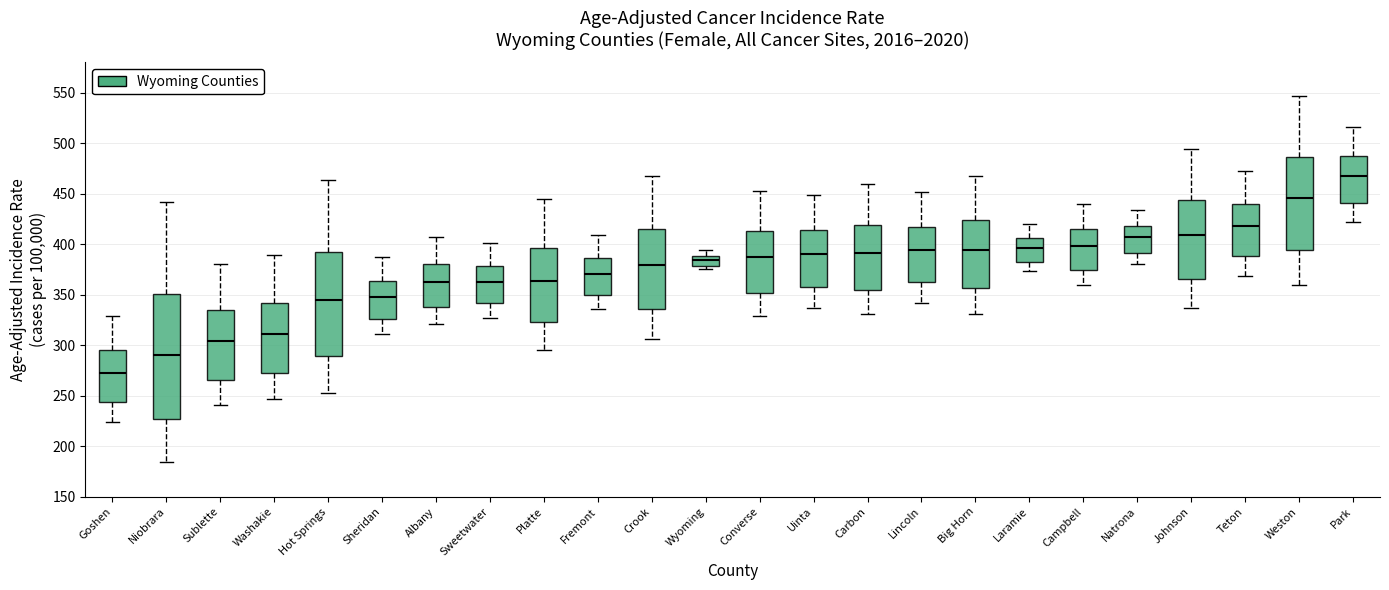

Which box's median line is the highest?

Park